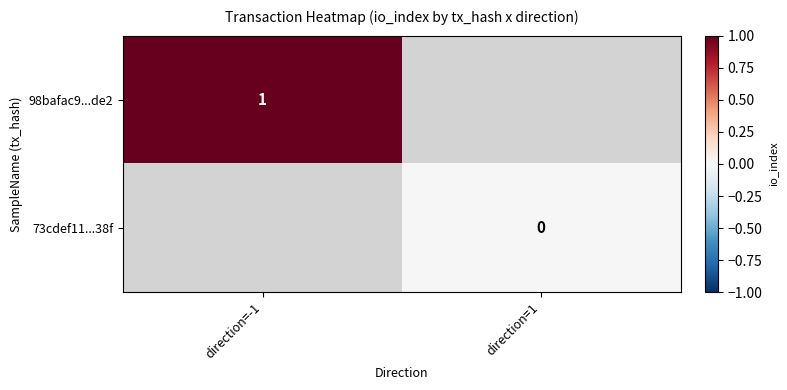

Is it true that 98bafac9...de2 equals 1 at direction=-1?

True